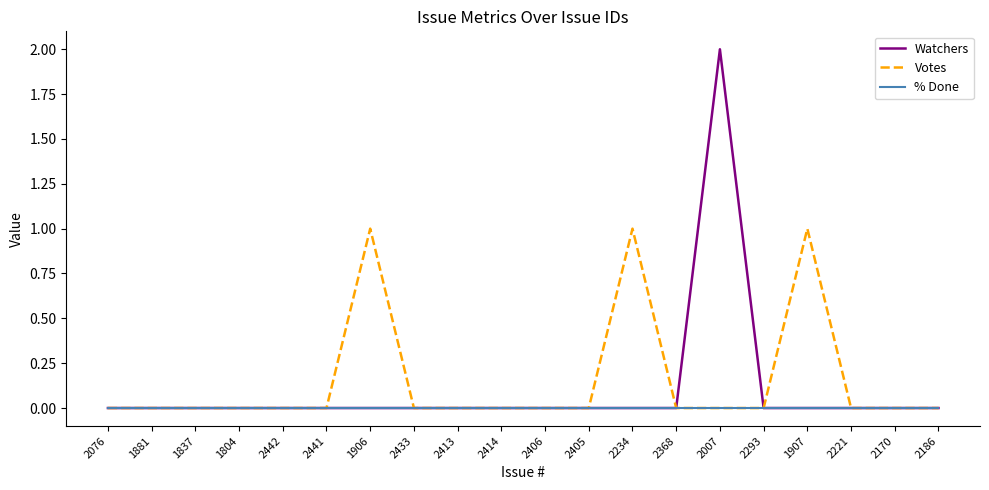

Which series has the largest range (max minus min)?

Watchers